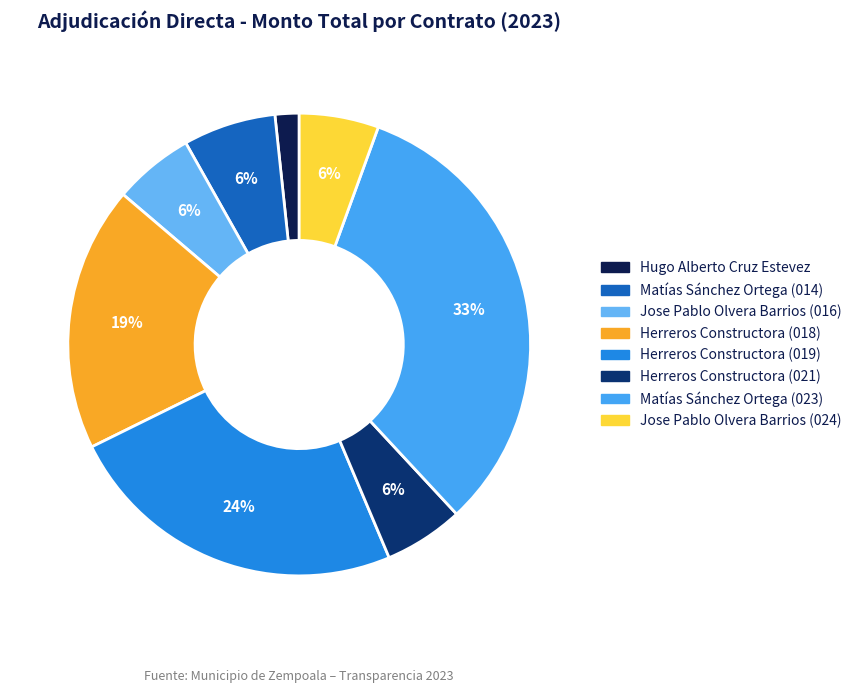

Which has a higher value, Herreros Constructora (018) or Herreros Constructora (019)?

Herreros Constructora (019)